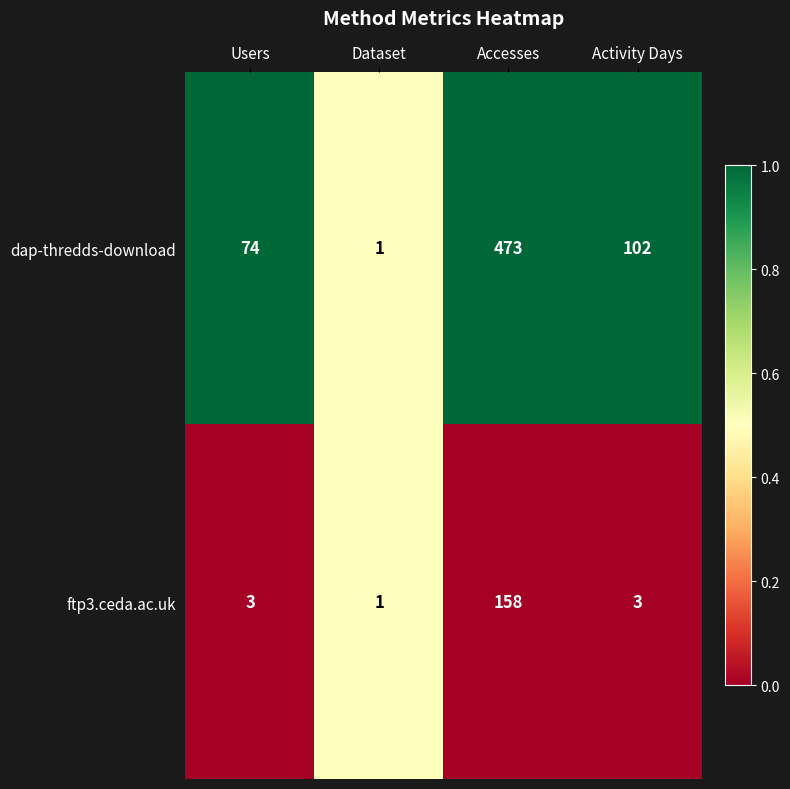

At which label is dap-thredds-download closest to 237?

Activity Days